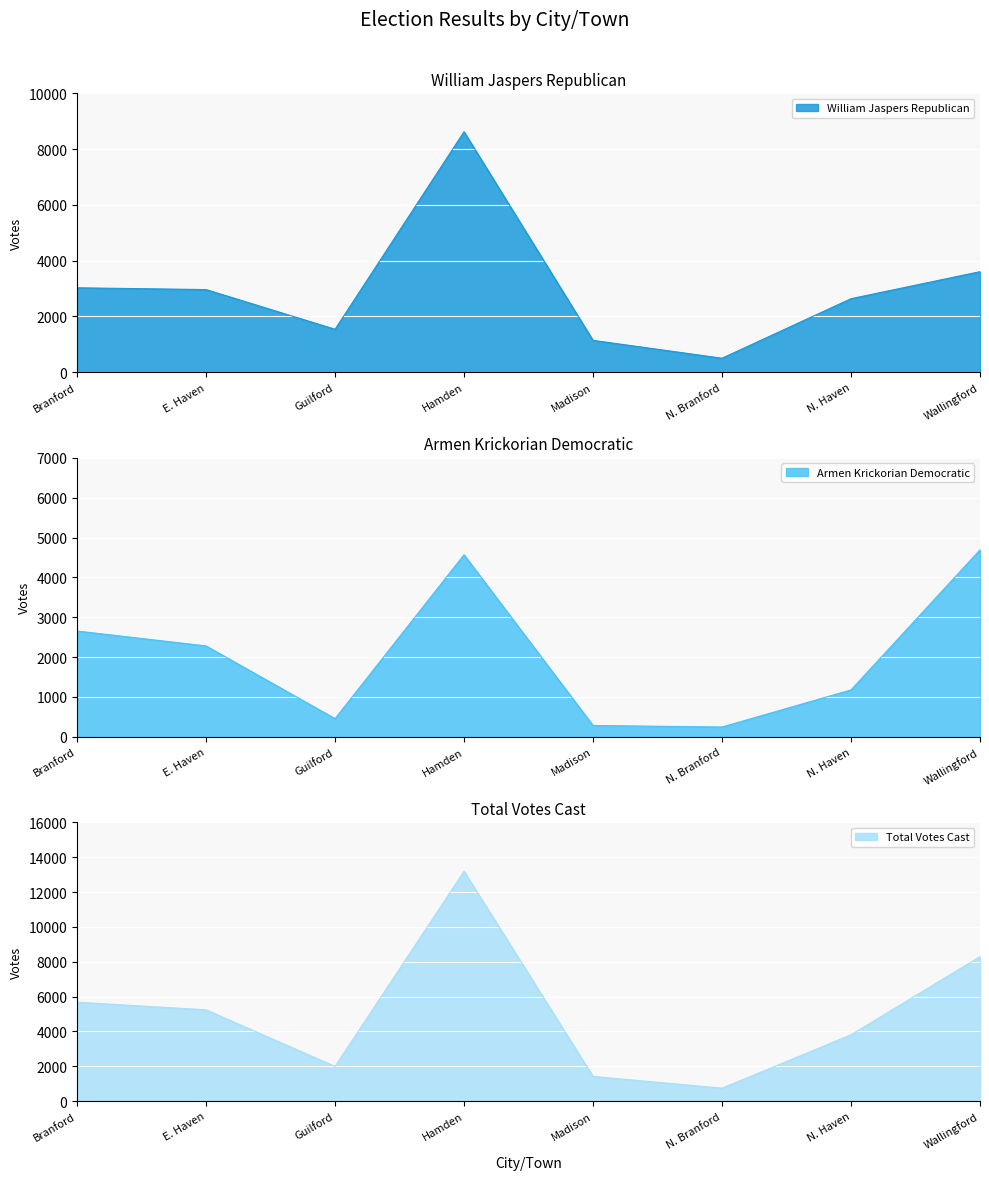

What is the difference between the maximum and minimum values in the William Jaspers Republican series?

8120